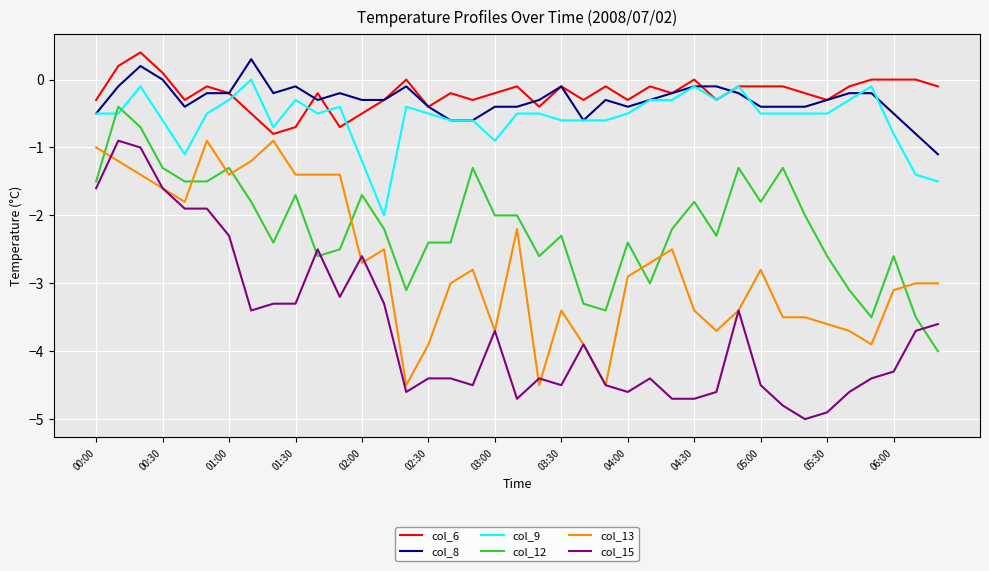

Which series has the largest range (max minus min)?

col_15